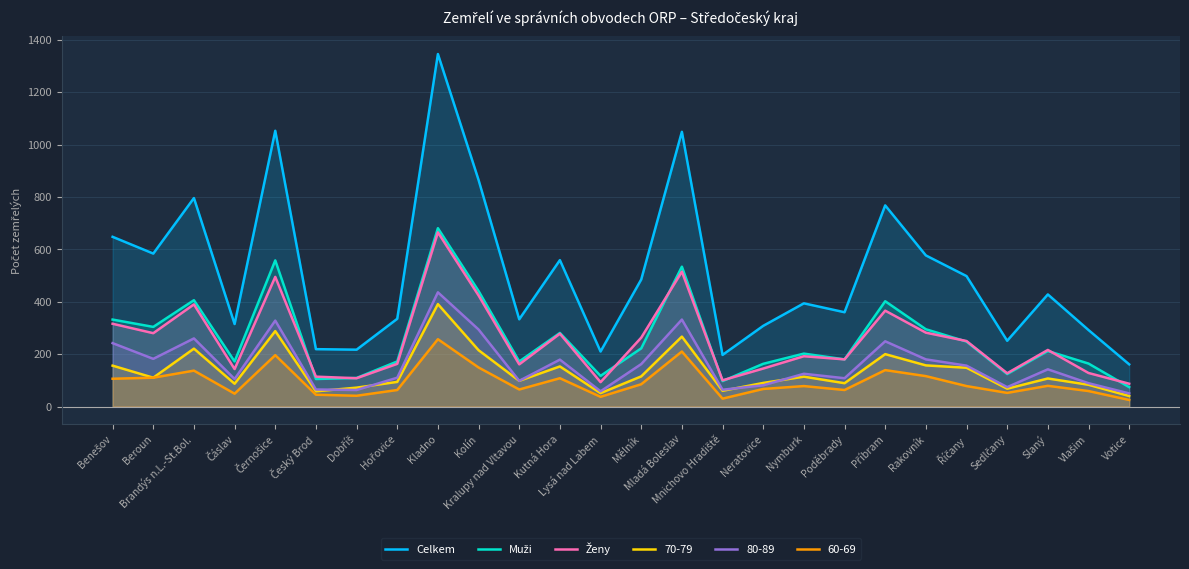

Where is the first local minimum for Muži?

Beroun